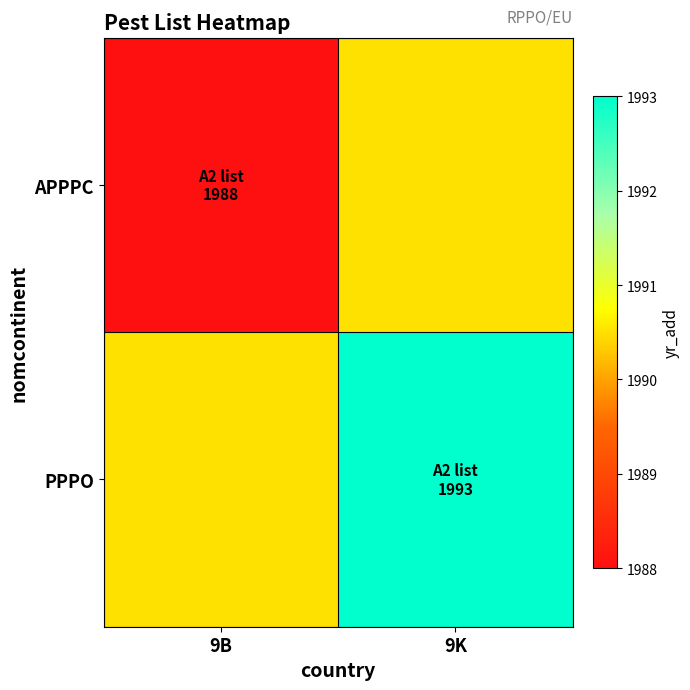

Reading right to left, extract all data points from this chart.

APPPC: 9K=1990.5	9B=1988.0
PPPO: 9K=1993.0	9B=1990.5